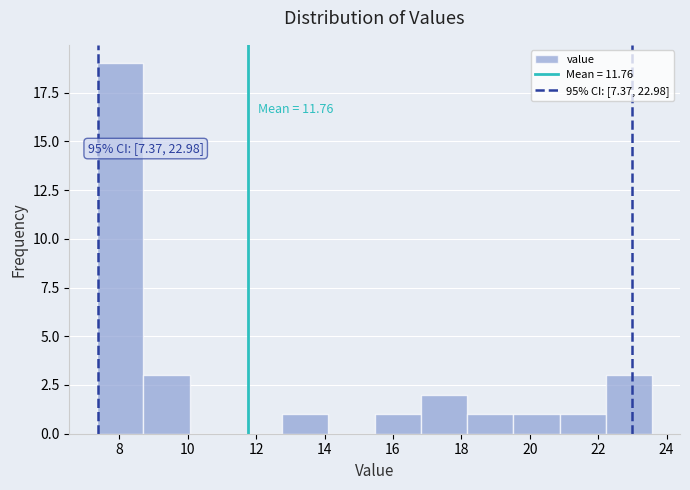

Which range on the x-axis has the tallest bar?

7.4 to 8.8